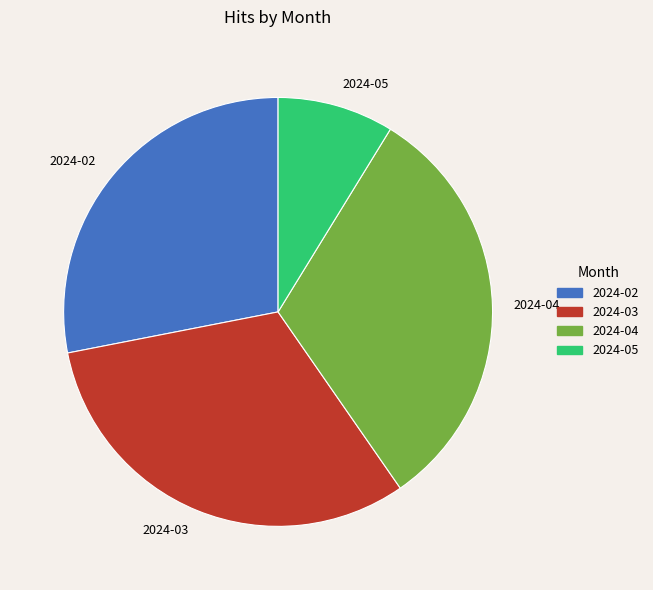

Count the number of slices in the pie.

4